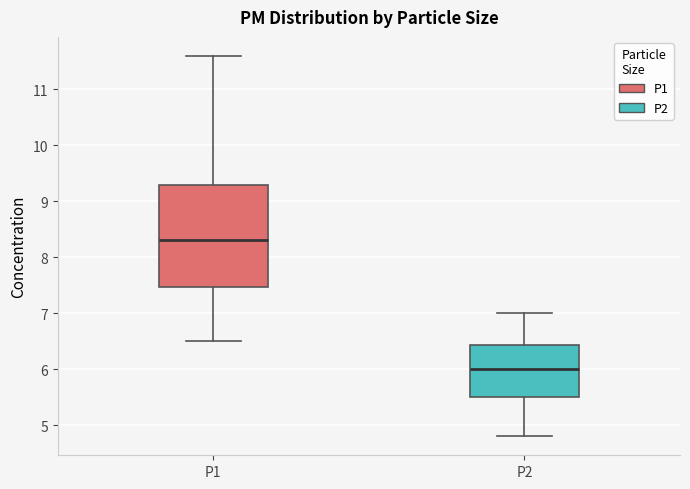

Reading left to right, read every box against the y-axis: the position of its median line, the range the box covers, and the ends of its whiskers. The values are not printed on the chart, so give them approximately, as read against the axis.

P1: median 8.3, box 7.5 to 9.3, whiskers 6.5 to 11.6
P2: median 6.0, box 5.5 to 6.4, whiskers 4.8 to 7.0